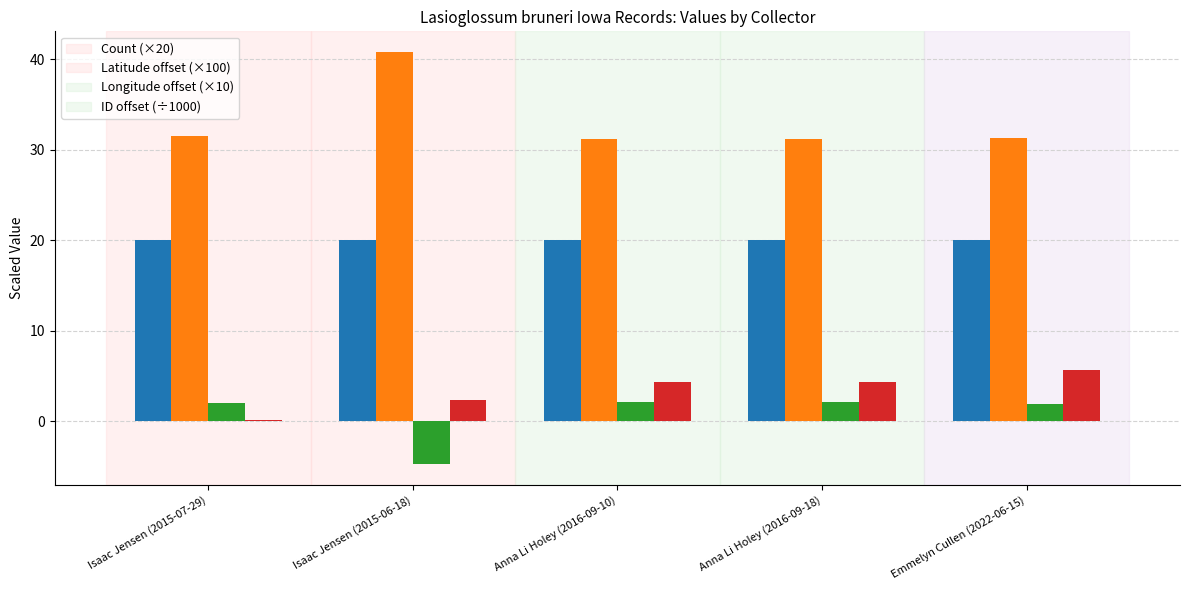

What is the smallest value displayed?

-4.7